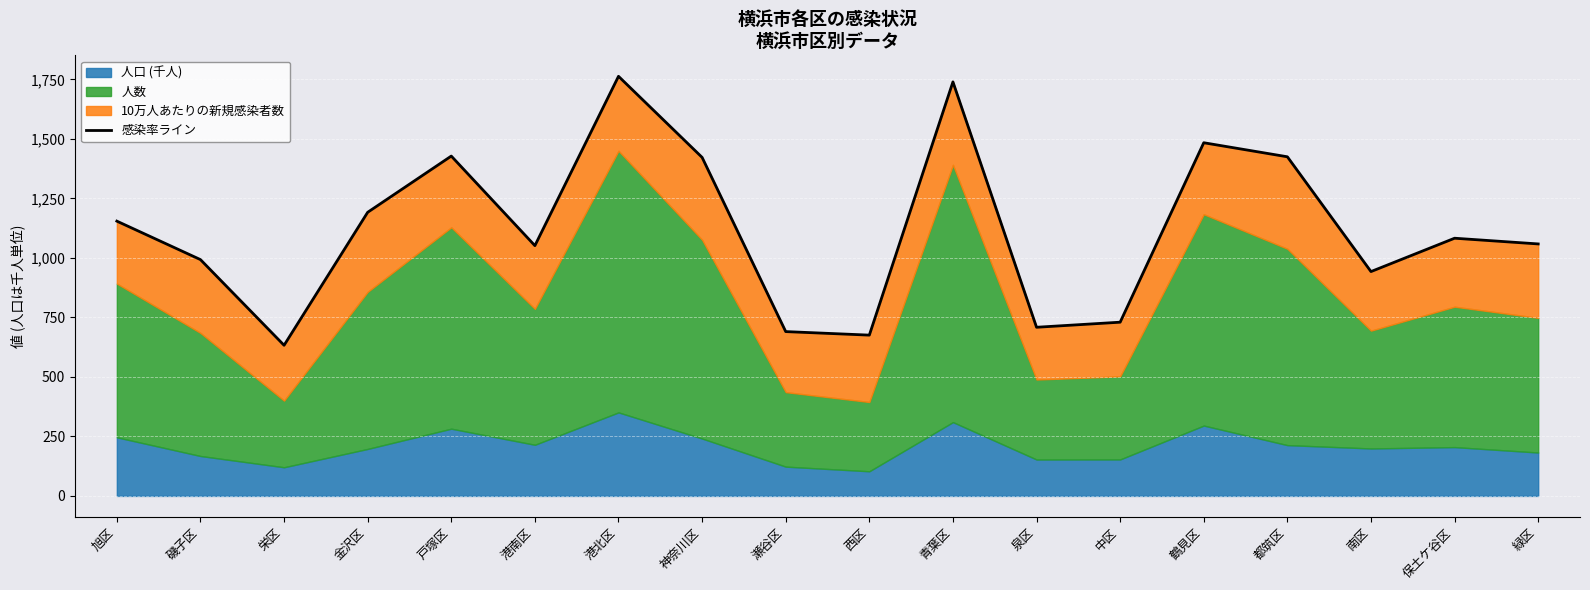

Reading right to left, extract all data points from this chart.

緑区=1058.8	保土ケ谷区=1082.8	南区=942.6	都筑区=1425.0	鶴見区=1484.0	中区=730.0	泉区=708.6	青葉区=1739.7	西区=675.6	瀬谷区=690.5	神奈川区=1422.4	港北区=1763.1	港南区=1051.6	戸塚区=1428.0	金沢区=1191.7	栄区=633.0	磯子区=992.9	旭区=1154.6